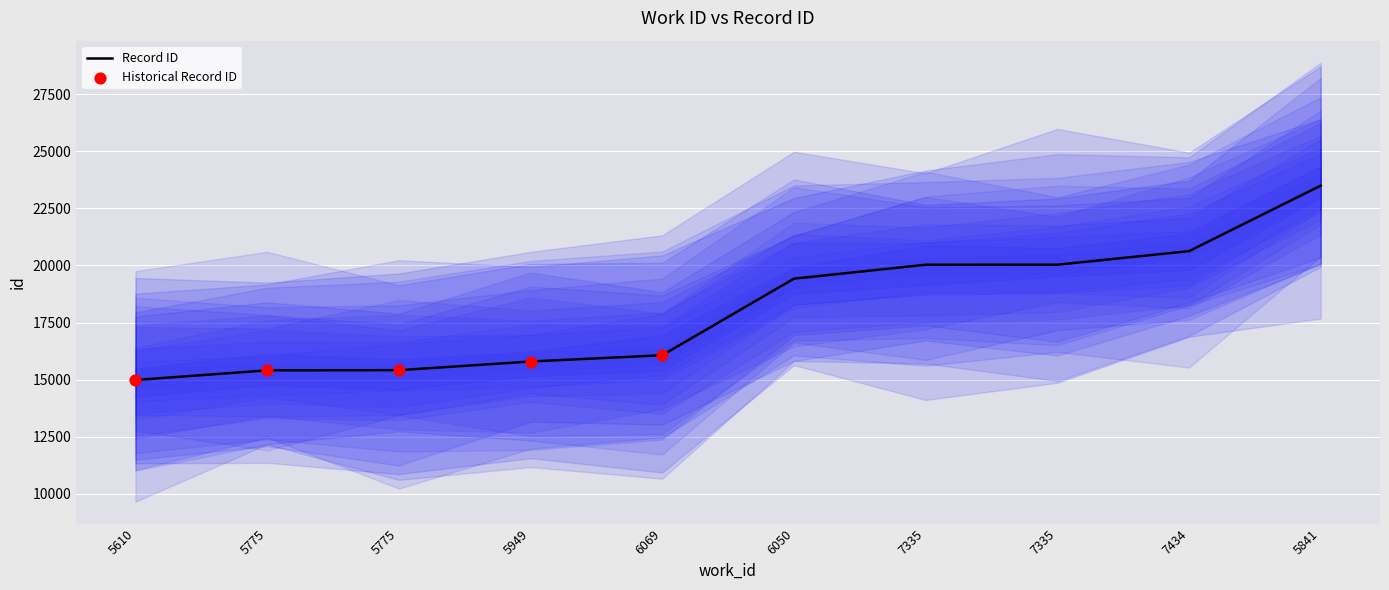

Which has a higher value, 5610 or 7335?

7335